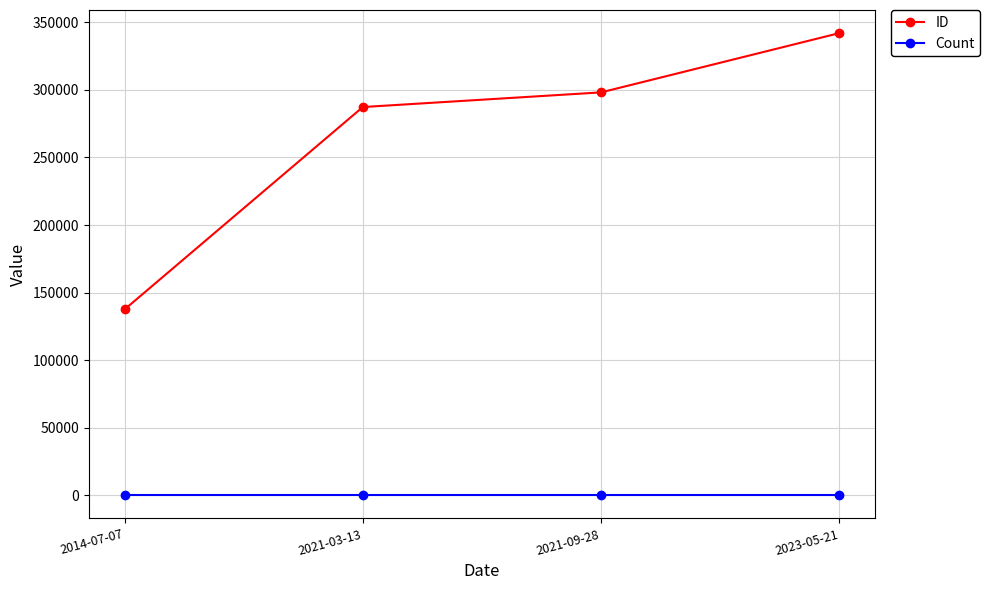

Which series changed the most between 2014-07-07 and 2021-09-28?

ID